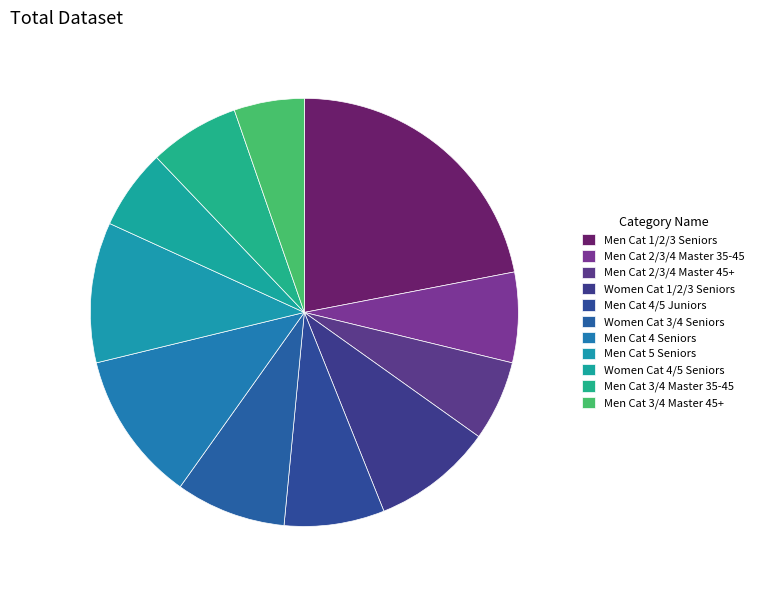

What percentage is the Men Cat 5 Seniors slice, to the nearest percent?

11%